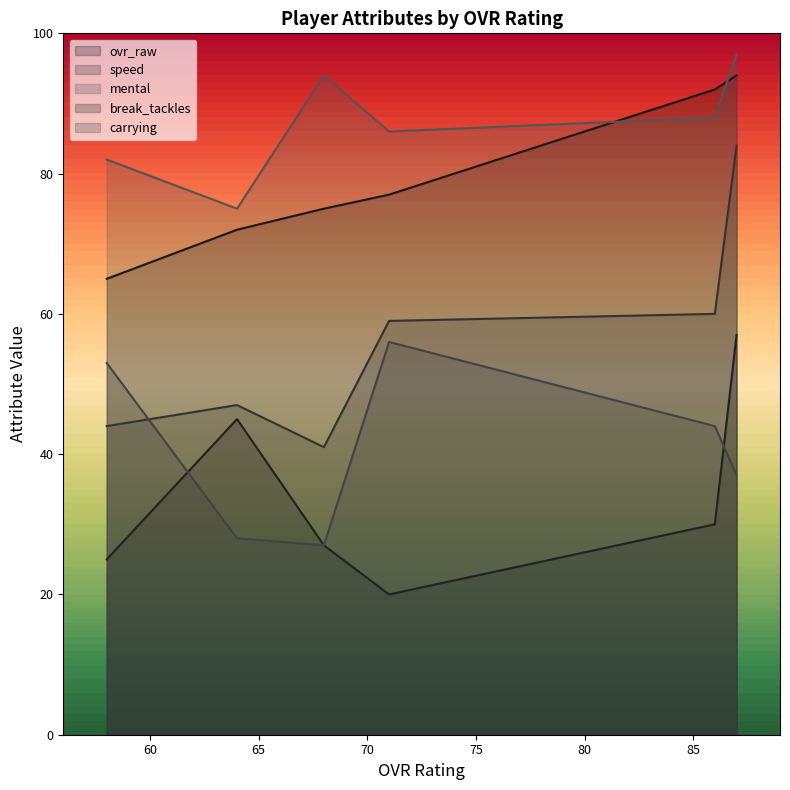

Which series has the largest total across all categories?

mental